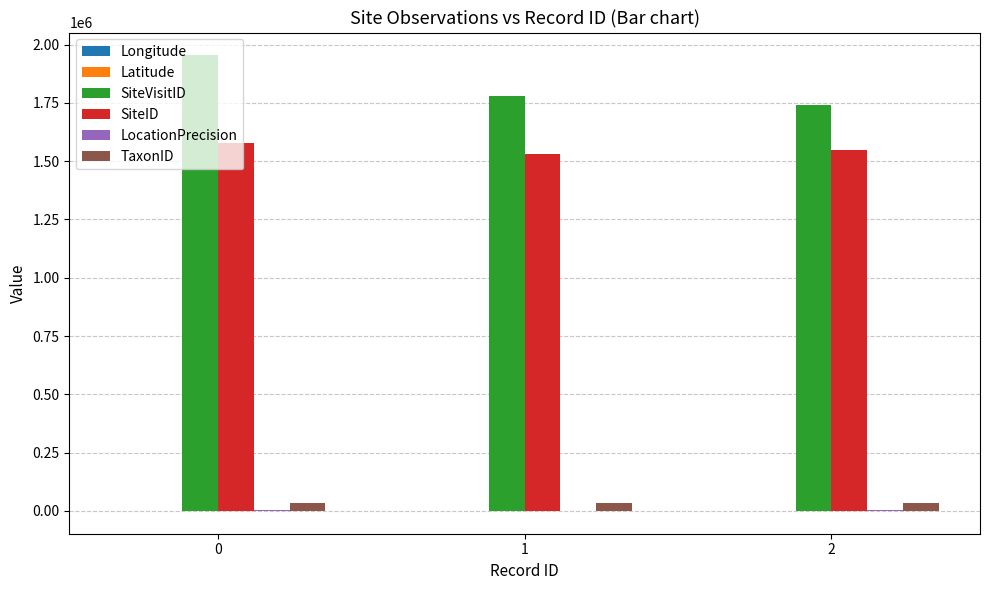

Count the SiteVisitID values in the range 1739892 to 1953848.

3